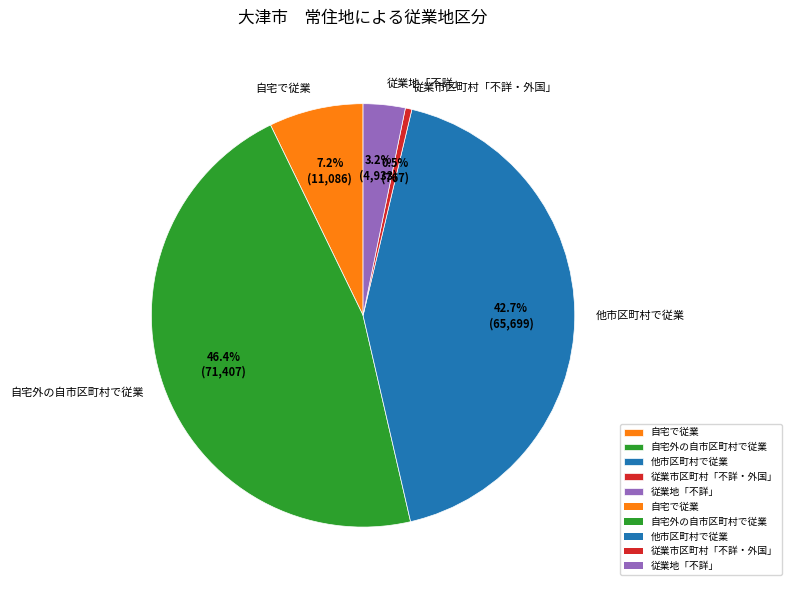

Which has a higher value, 自宅で従業 or 自宅外の自市区町村で従業?

自宅外の自市区町村で従業